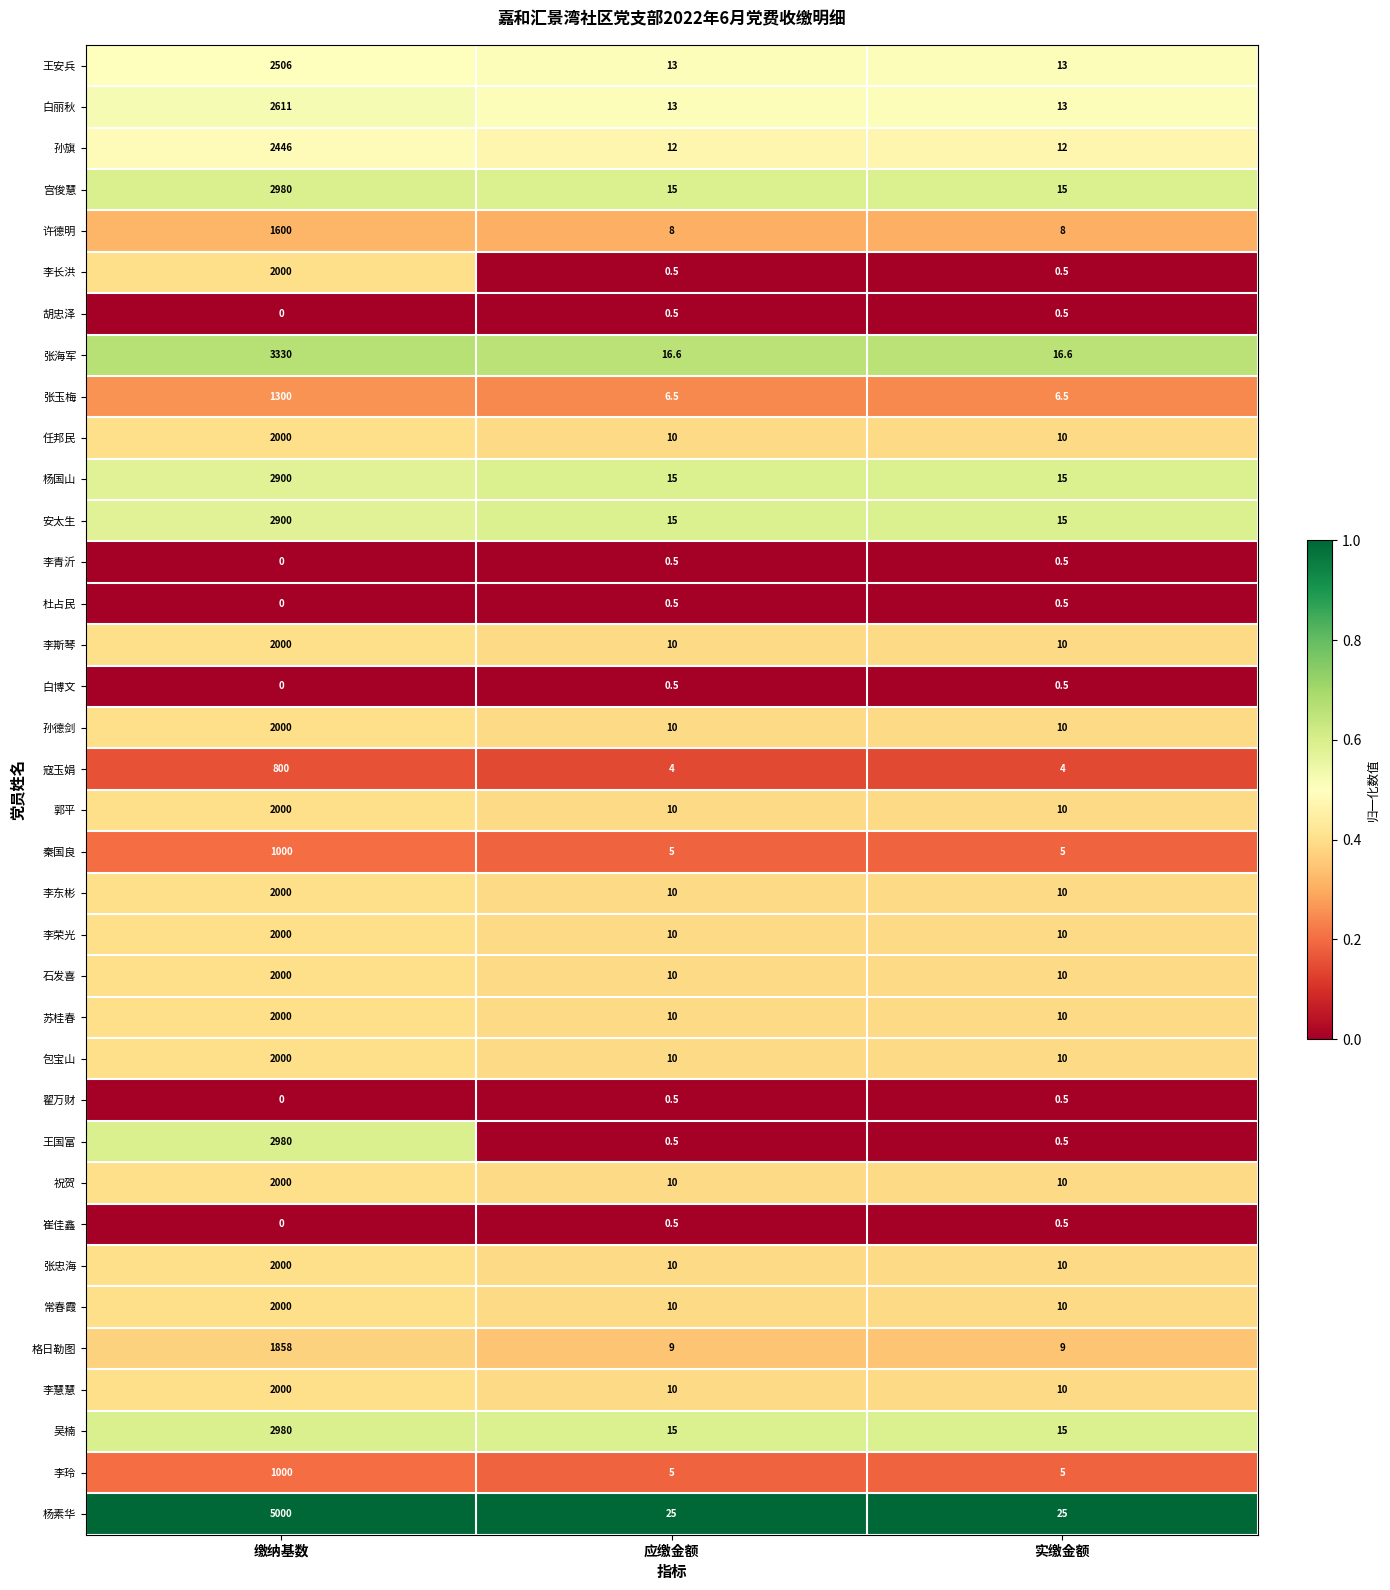

Which series has the largest range (max minus min)?

杨素华